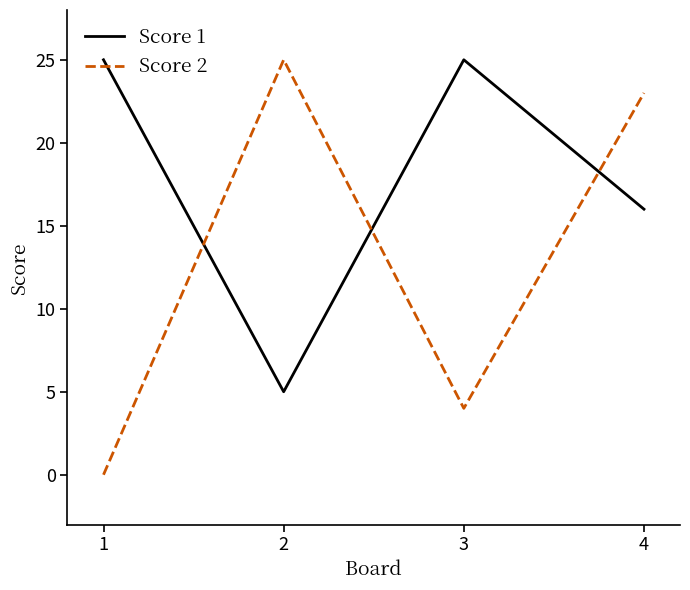

Rank the series by their average value, from highest to lowest.

Score 1, Score 2